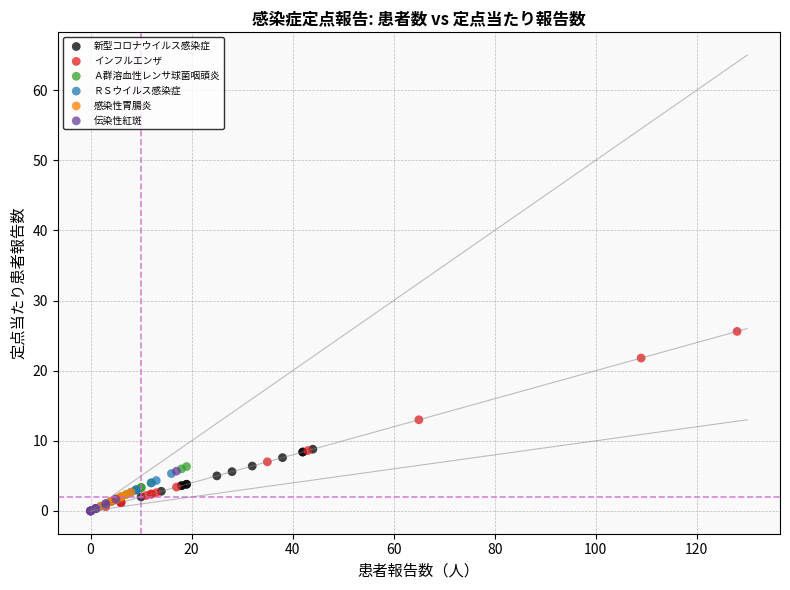

Which series has the largest Y range (max minus min)?

インフルエンザ